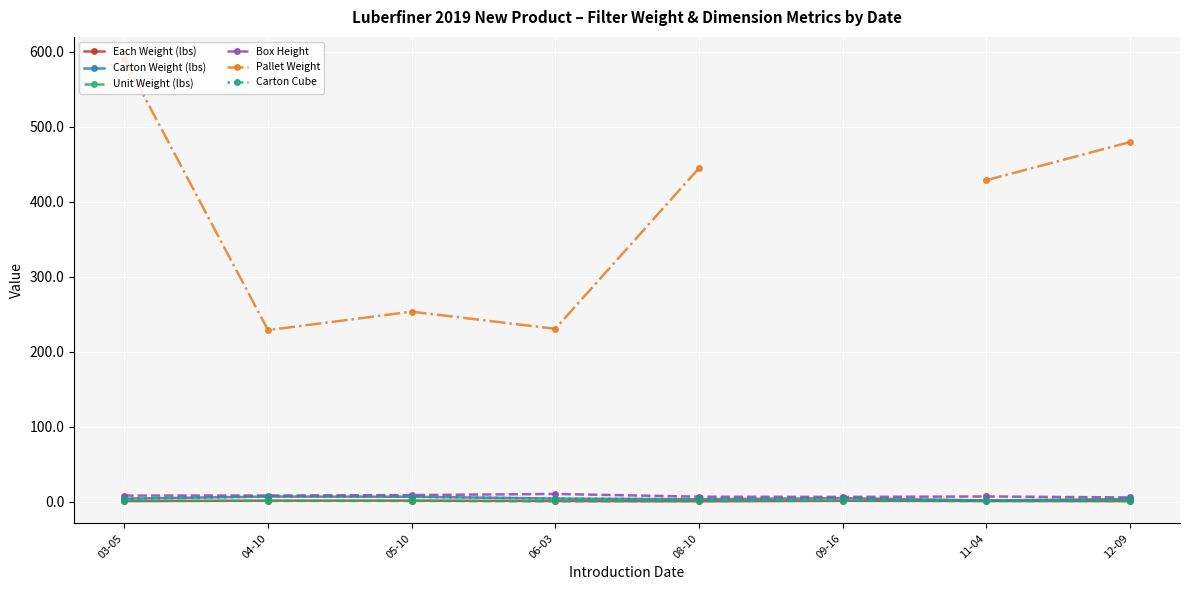

Rank the series at 05-10 from lowest to highest value.

Unit Weight (lbs), Each Weight (lbs), Carton Weight (lbs), Carton Cube, Box Height, Pallet Weight